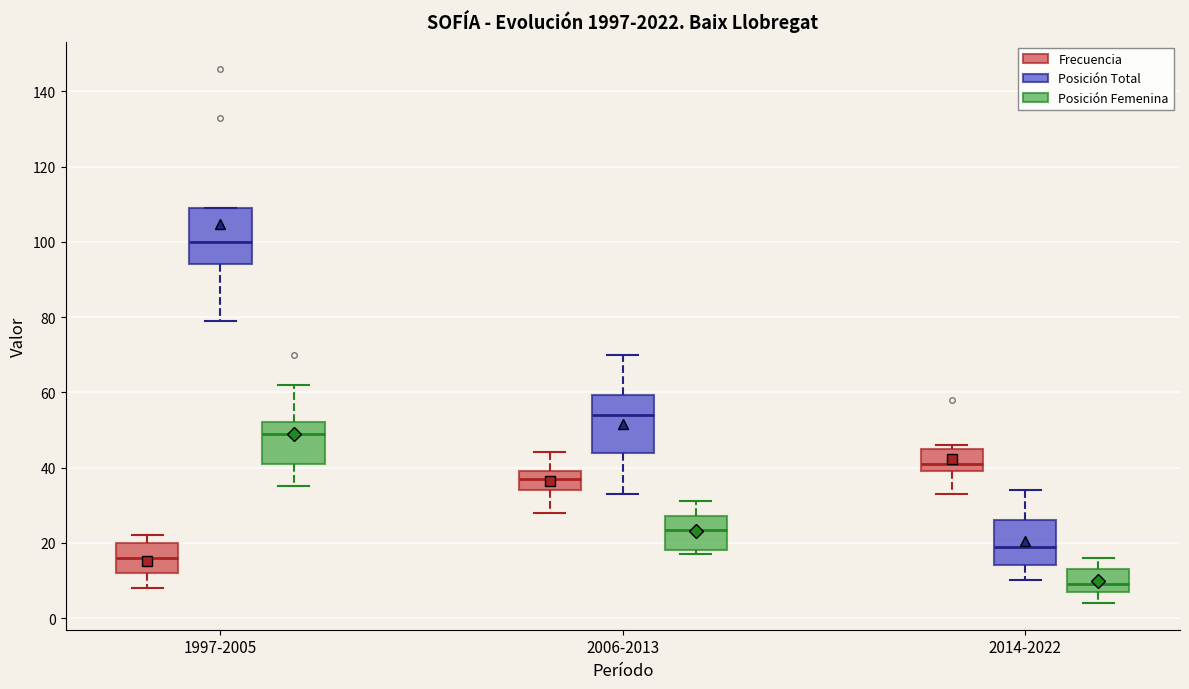

Which box's median line is the lowest?

2014-2022 (Posición Femenina)